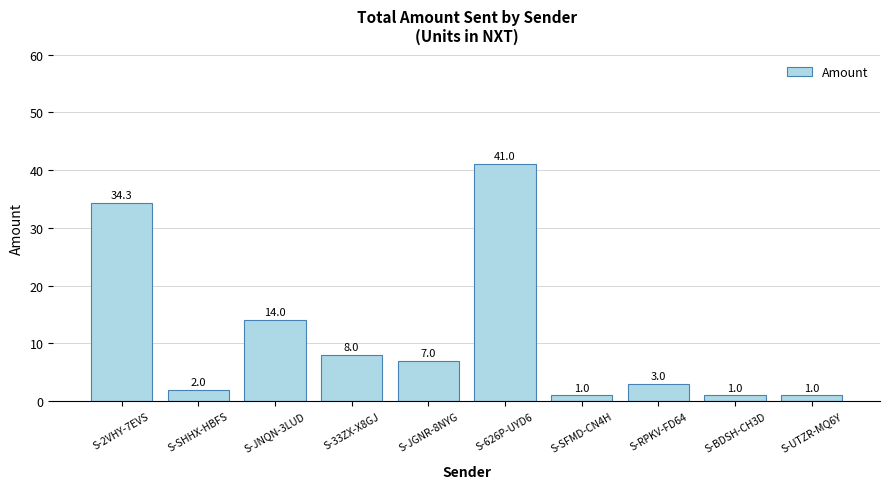

What is the difference between the values at S-626P-UYD6 and S-JGNR-8NYG?

34.0